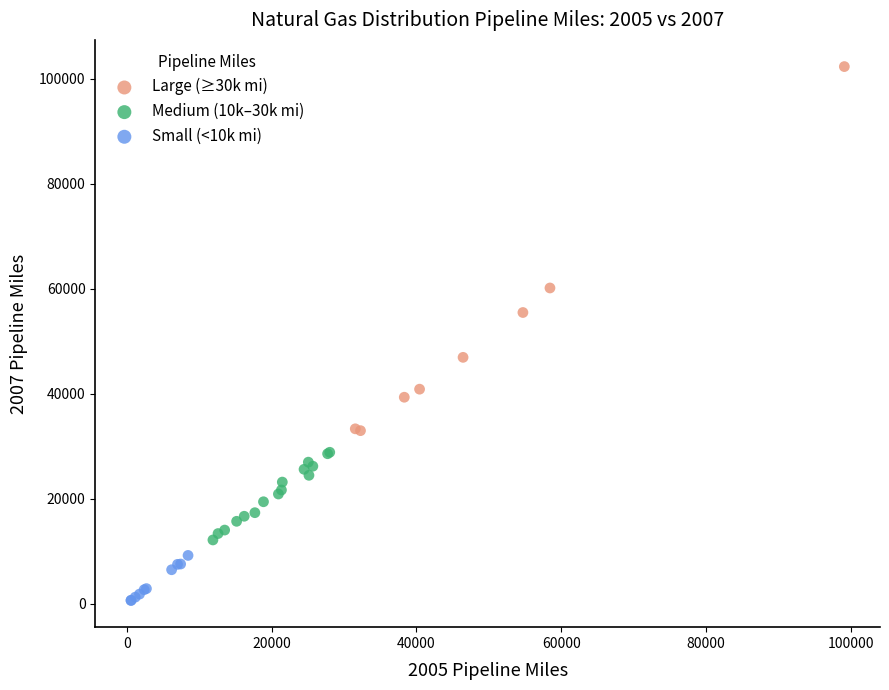

Which series reaches the minimum Y coordinate?

Small (<10k mi)